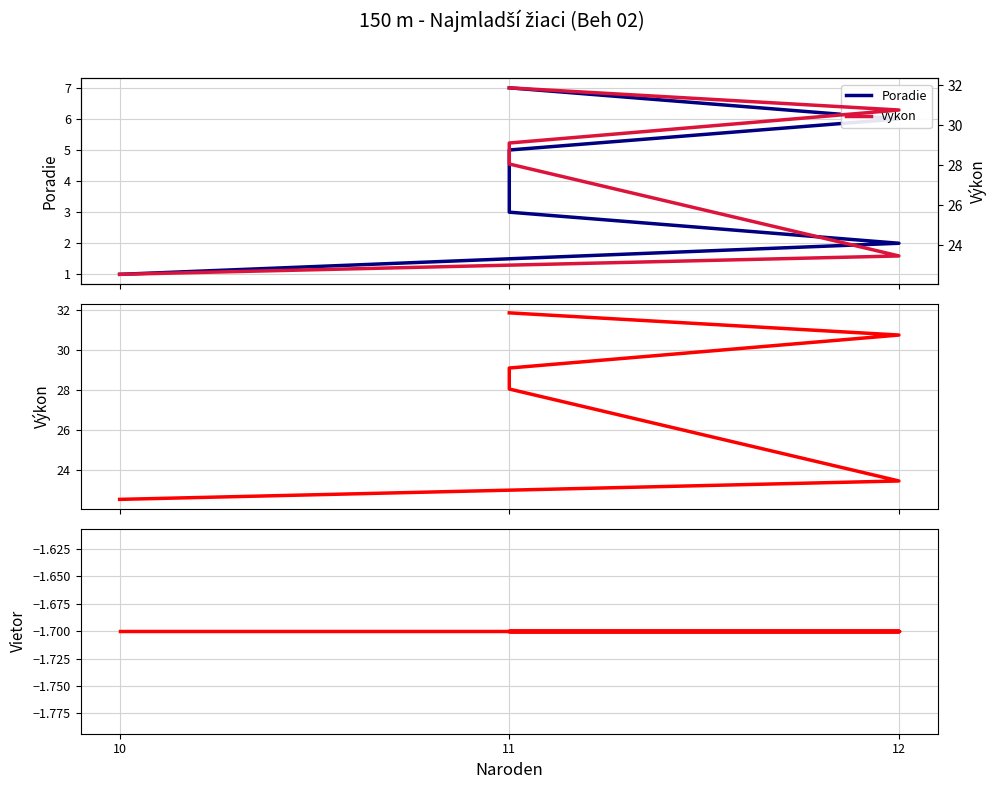

What is the value of the Výkon point at the 7th from the left?

31.9